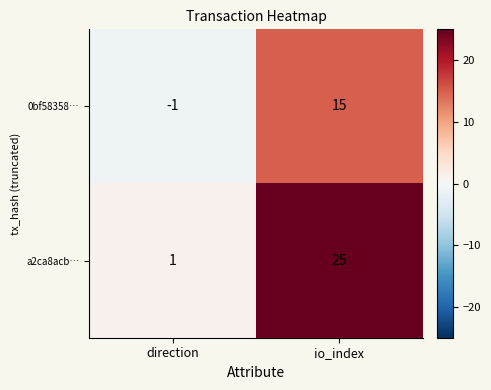

Rank the series at direction from highest to lowest value.

a2ca8acb…, 0bf58358…